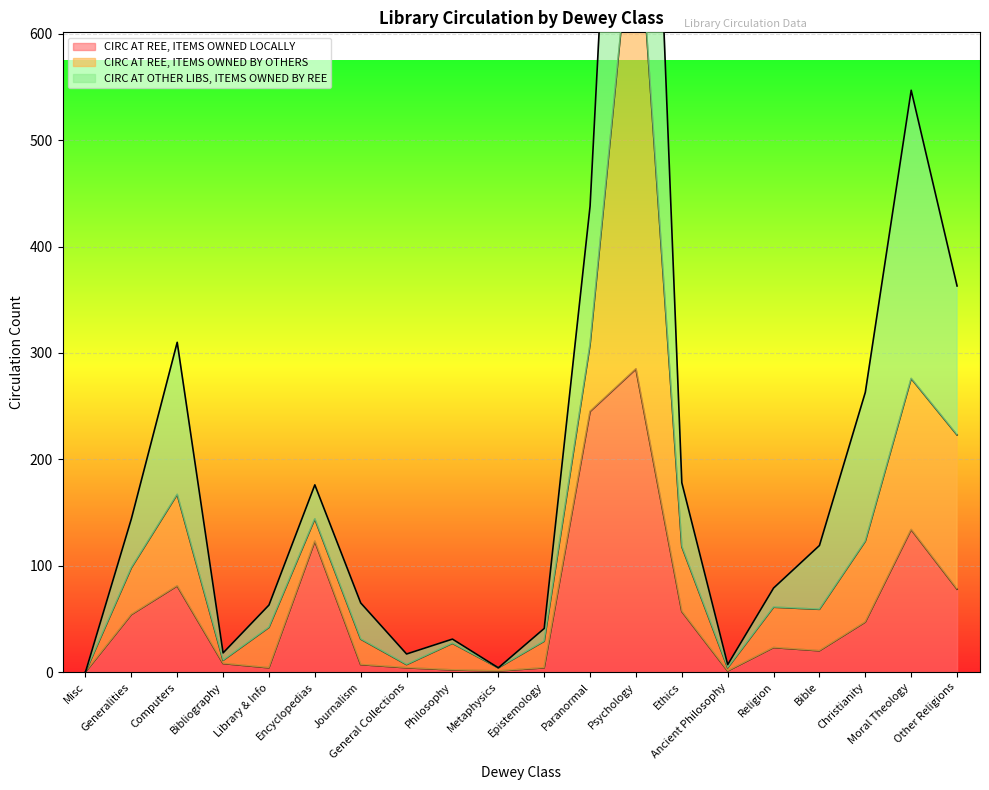

The CIRC AT REE, ITEMS OWNED LOCALLY series shows -114 at Misc. True or false?

False